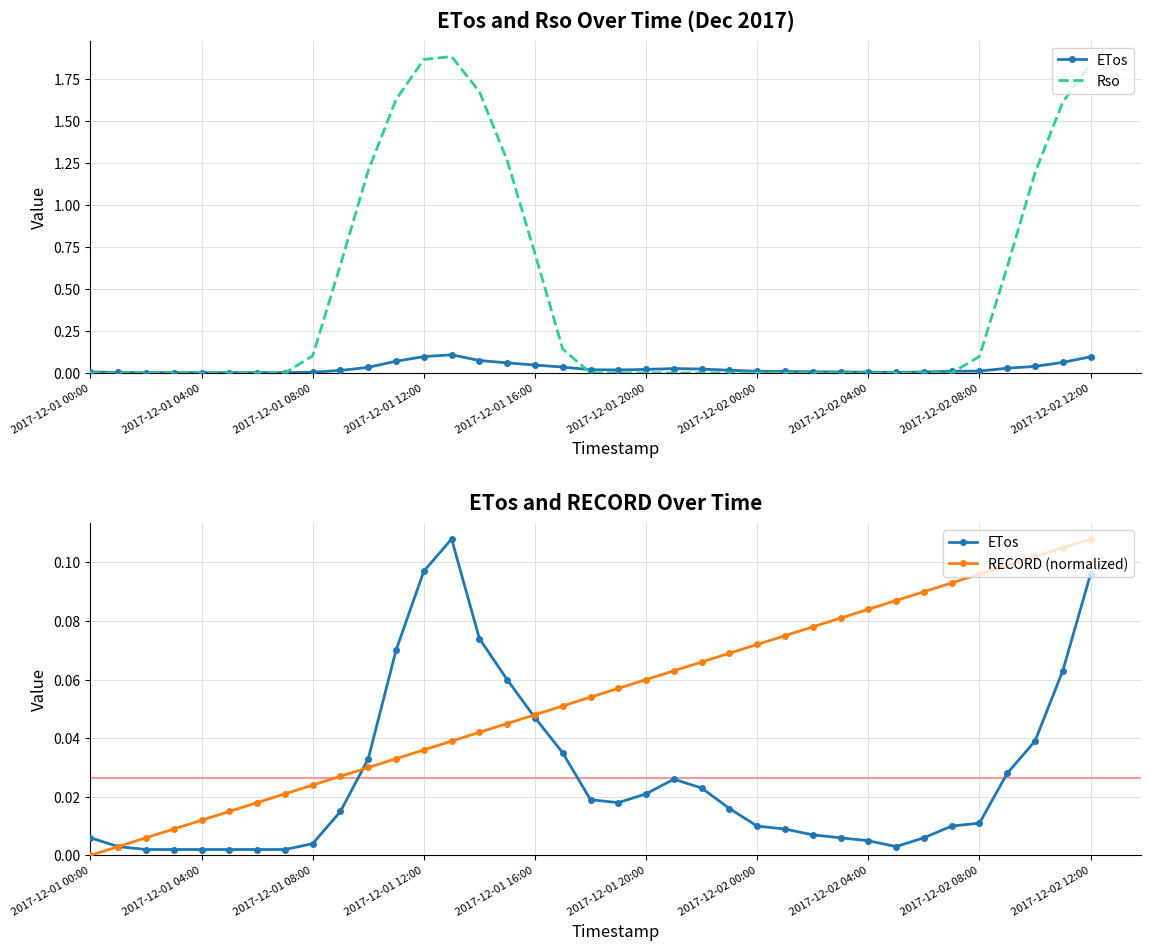

How many intersections are there between ETos and Rso?

3